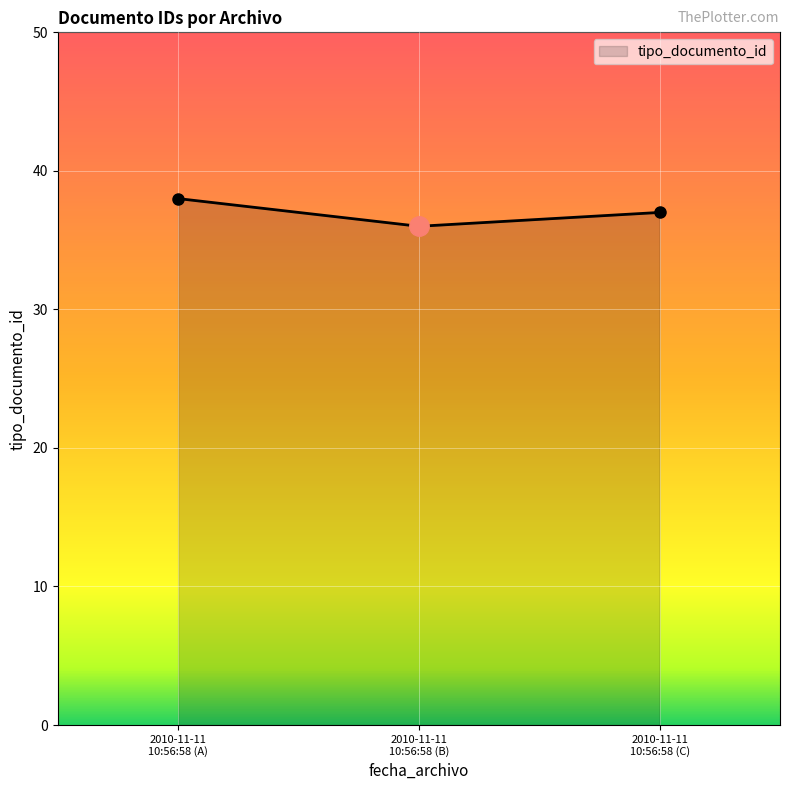

At which category does the chart reach its minimum across all series?

2010-11-11
10:56:58 (B)